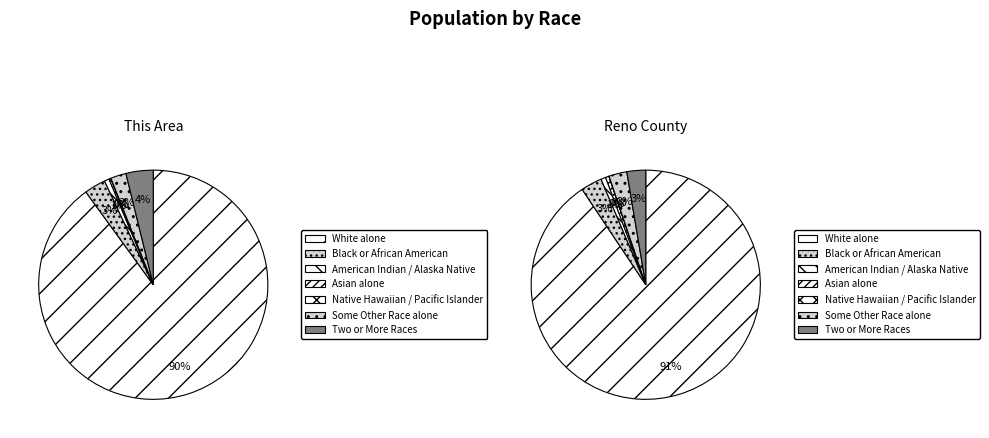

Which has a higher value, American Indian and Alaska Native or Some Other Race alone?

Some Other Race alone